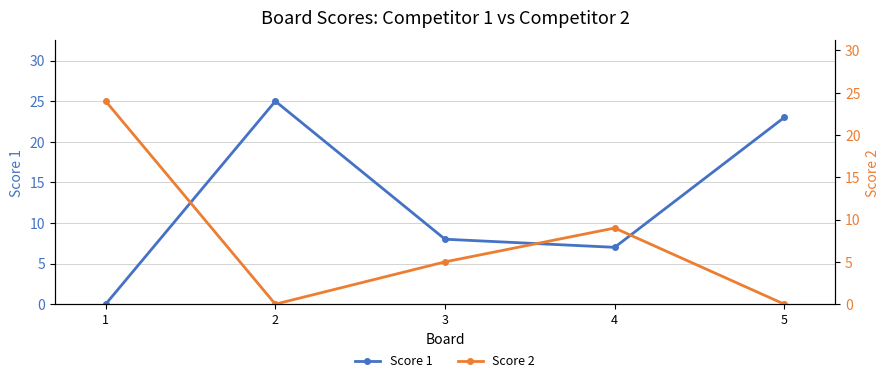

Rank the series by their average value, from lowest to highest.

Score 2, Score 1